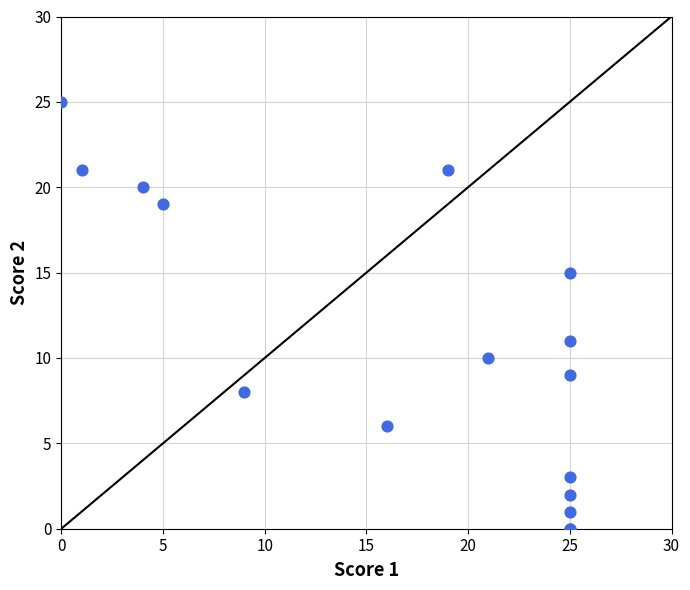

What Y value in the scatter plot is closest to 12?

11